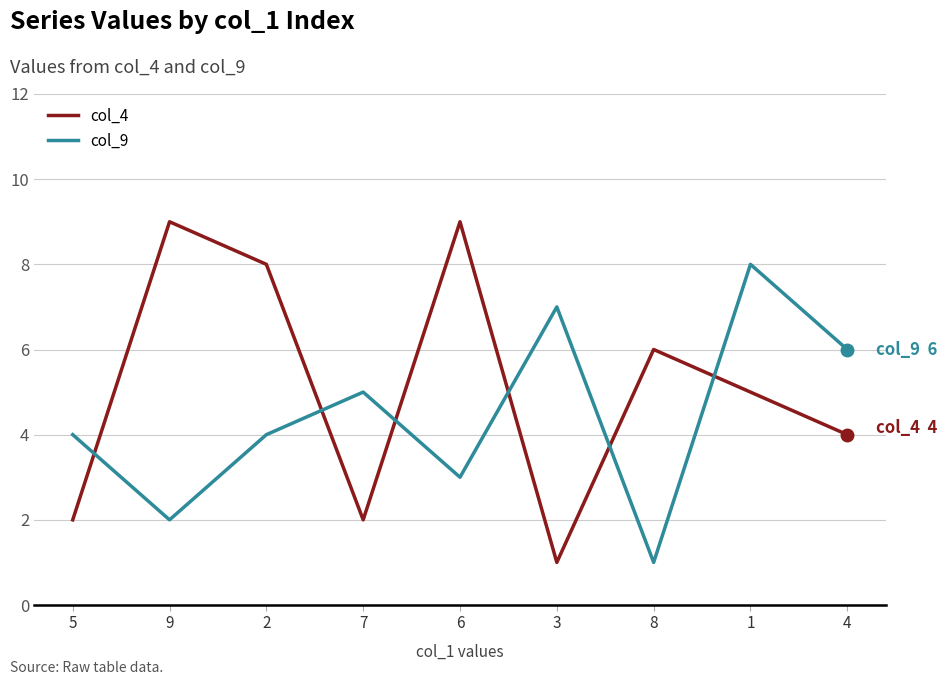

What position from the left is 4?

9